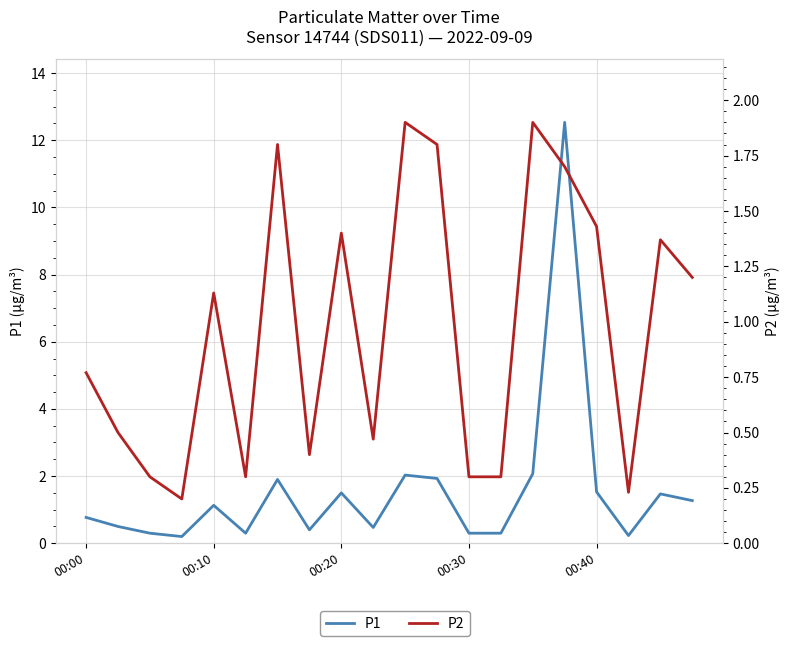

How many categories are shown in the chart?

20